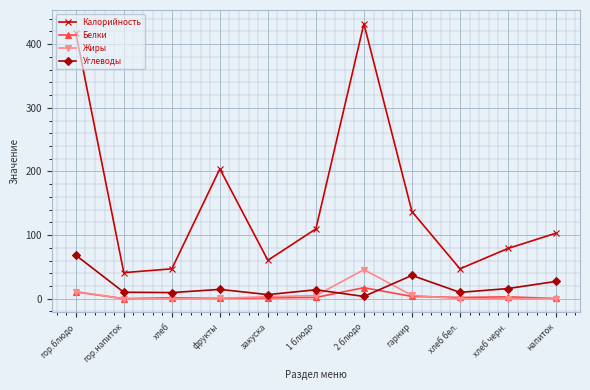

How many lines are shown in the chart?

4